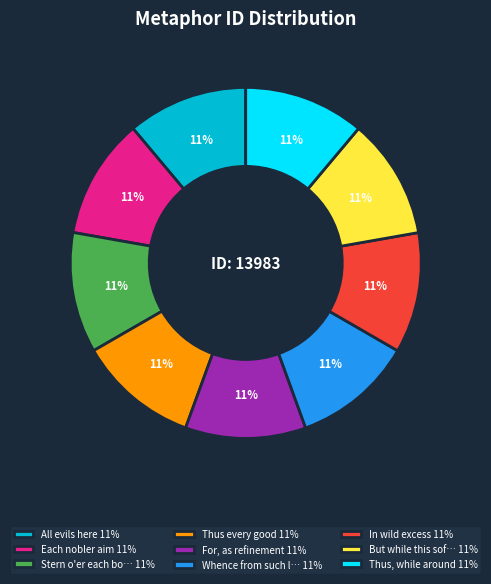

Count the number of slices in the pie.

9